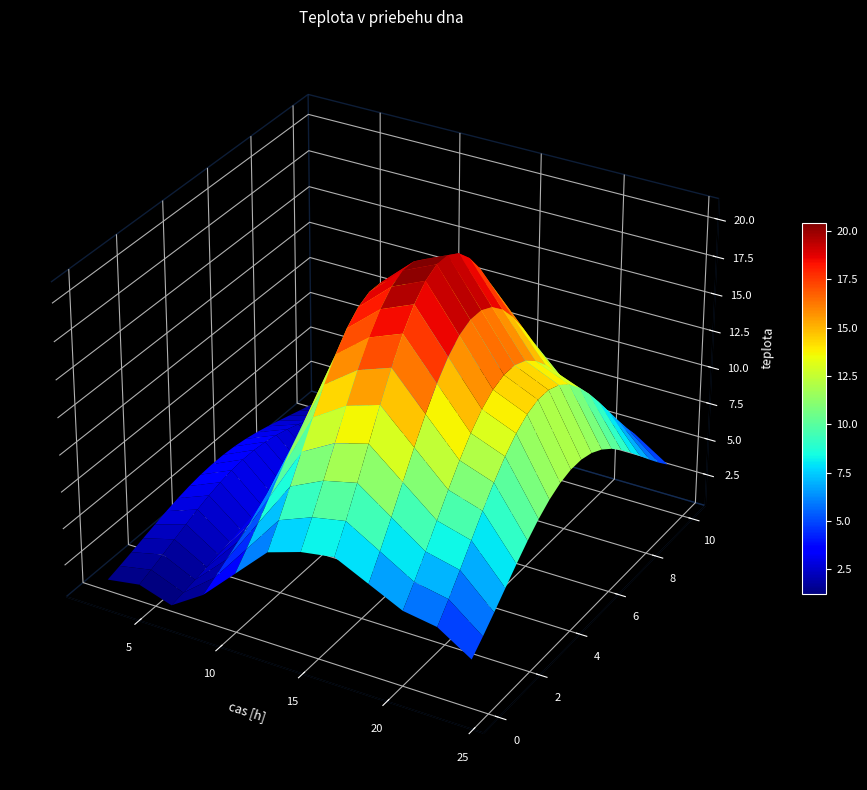

Which label corresponds to the smallest value in the chart?

6